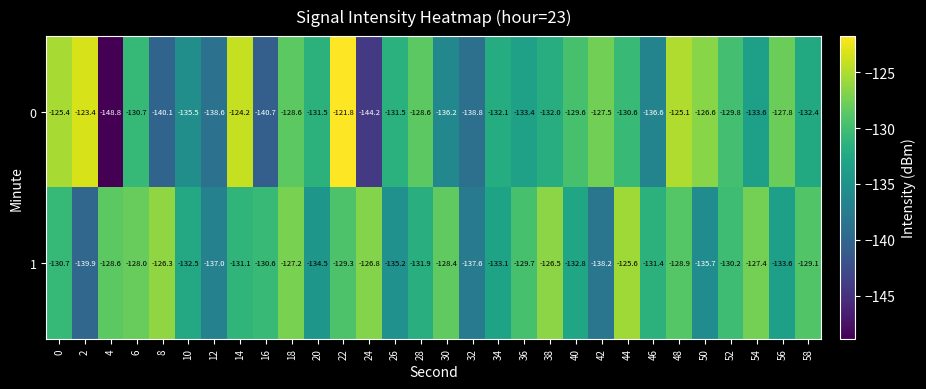

Which series changed the most between 14 and 32?

0